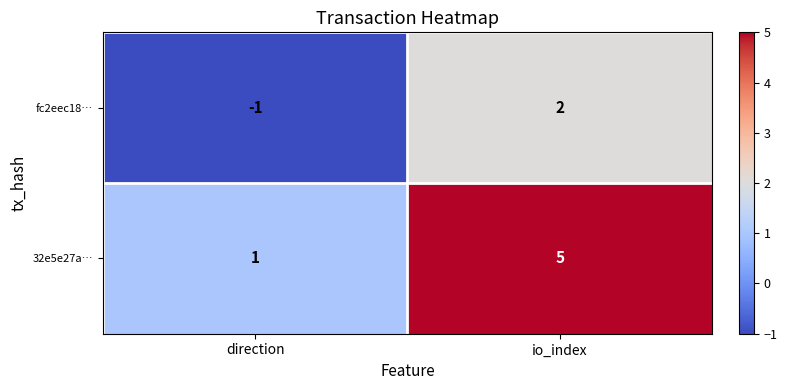

How many distinct data groups are displayed?

2